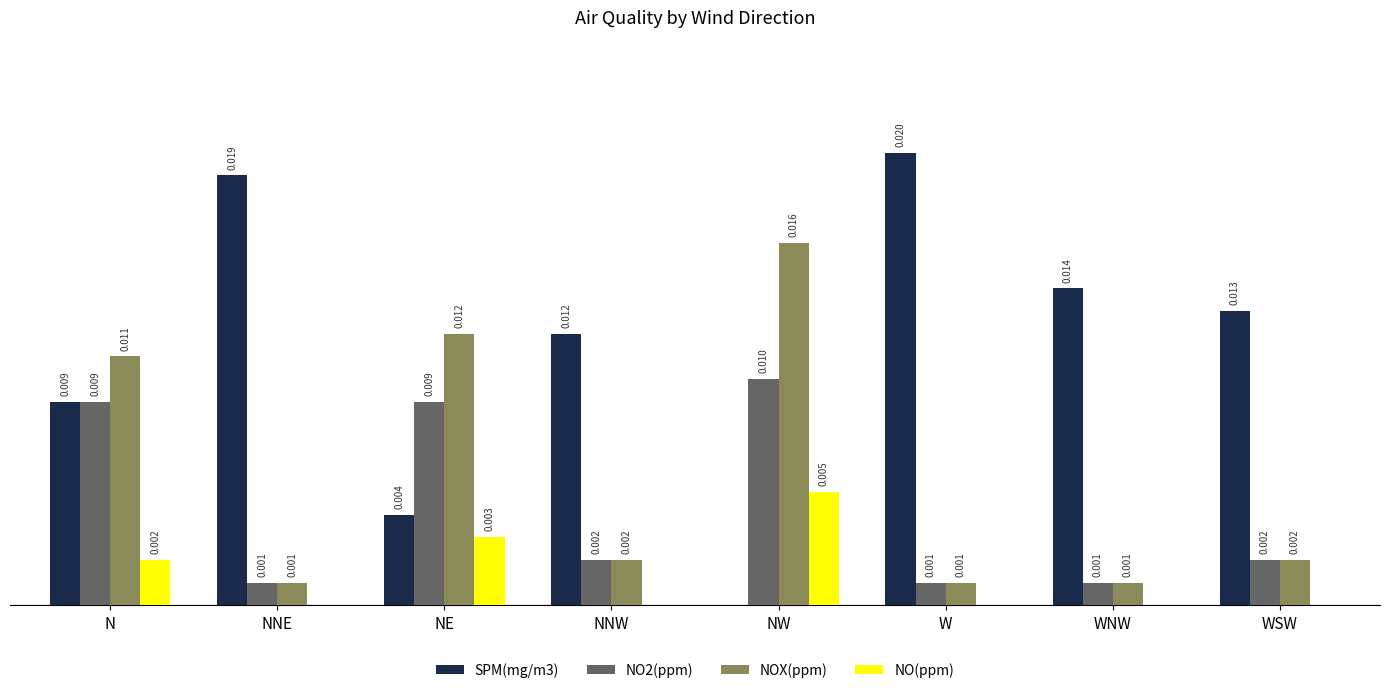

At which label is SPM(mg/m3) closest to 0?

NW